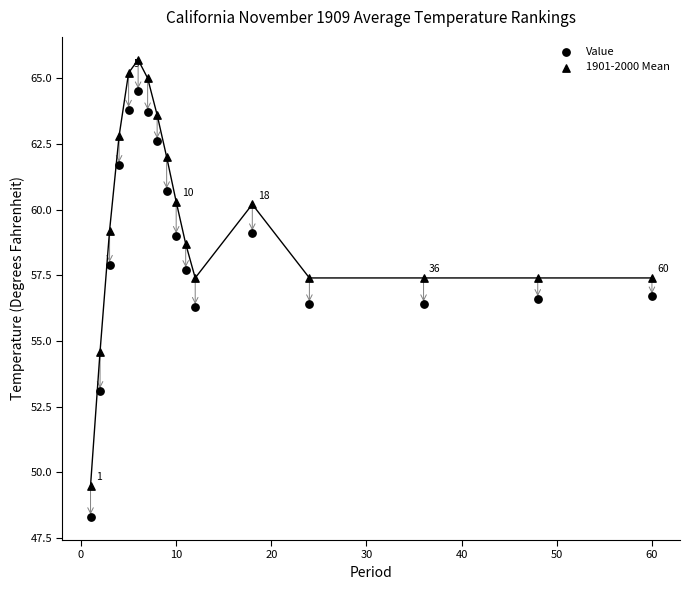

Count the number of points in this scatter plot.

34